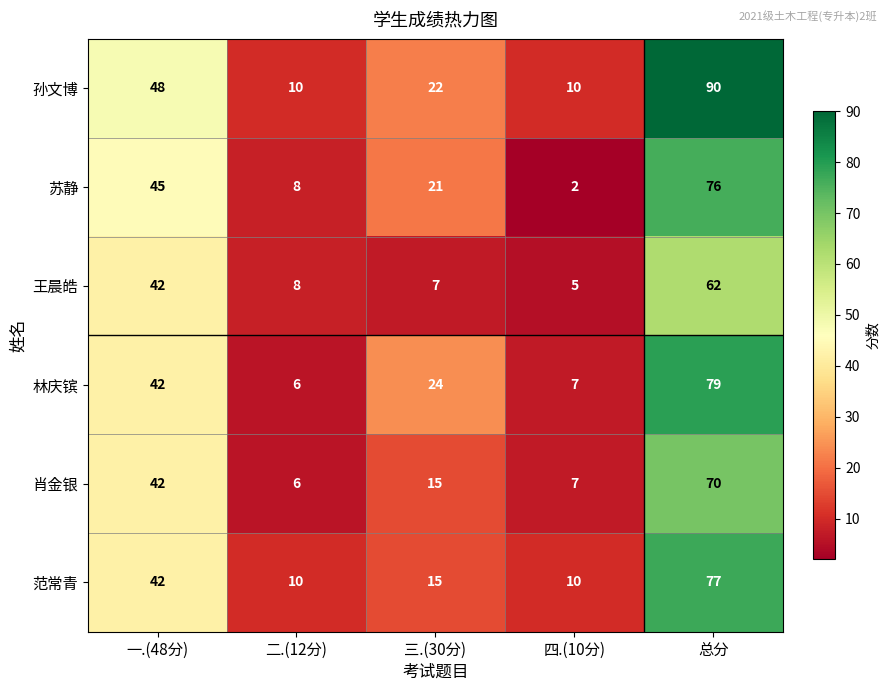

Count the number of categories in the chart.

5